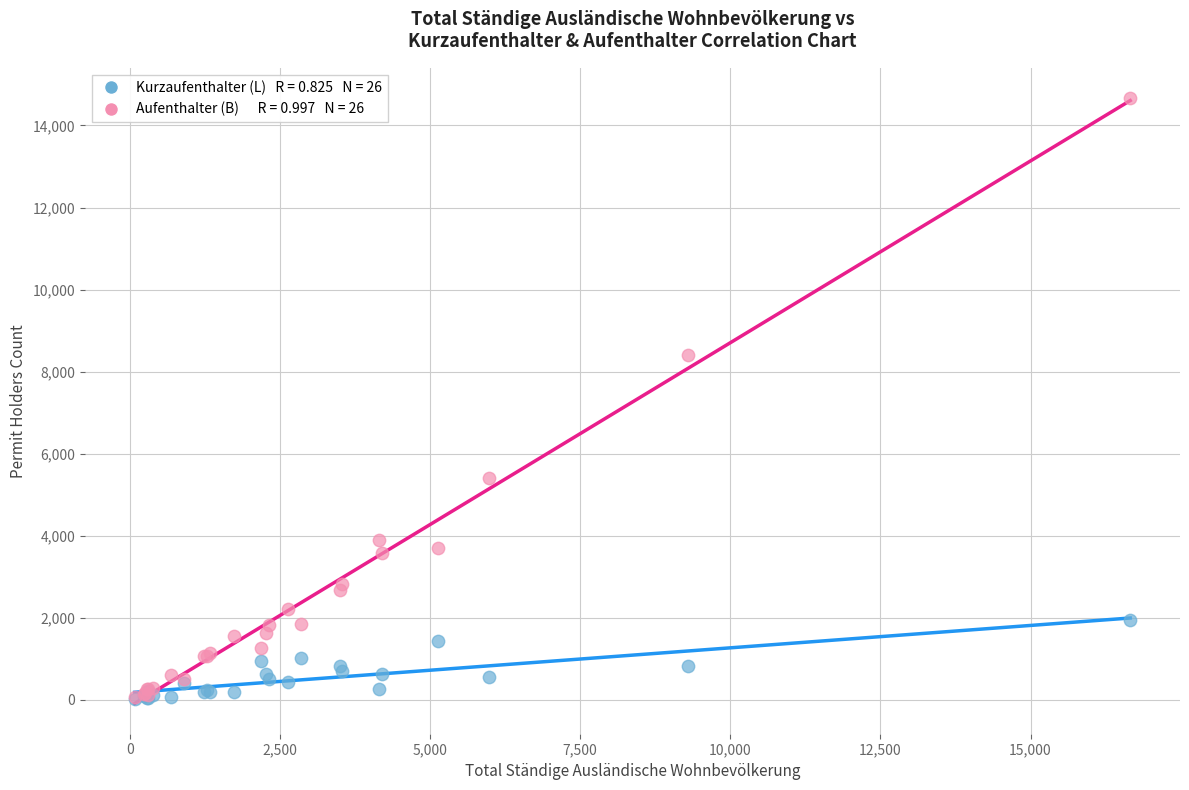

Across all series, what Y value is closest to 7338?

8392